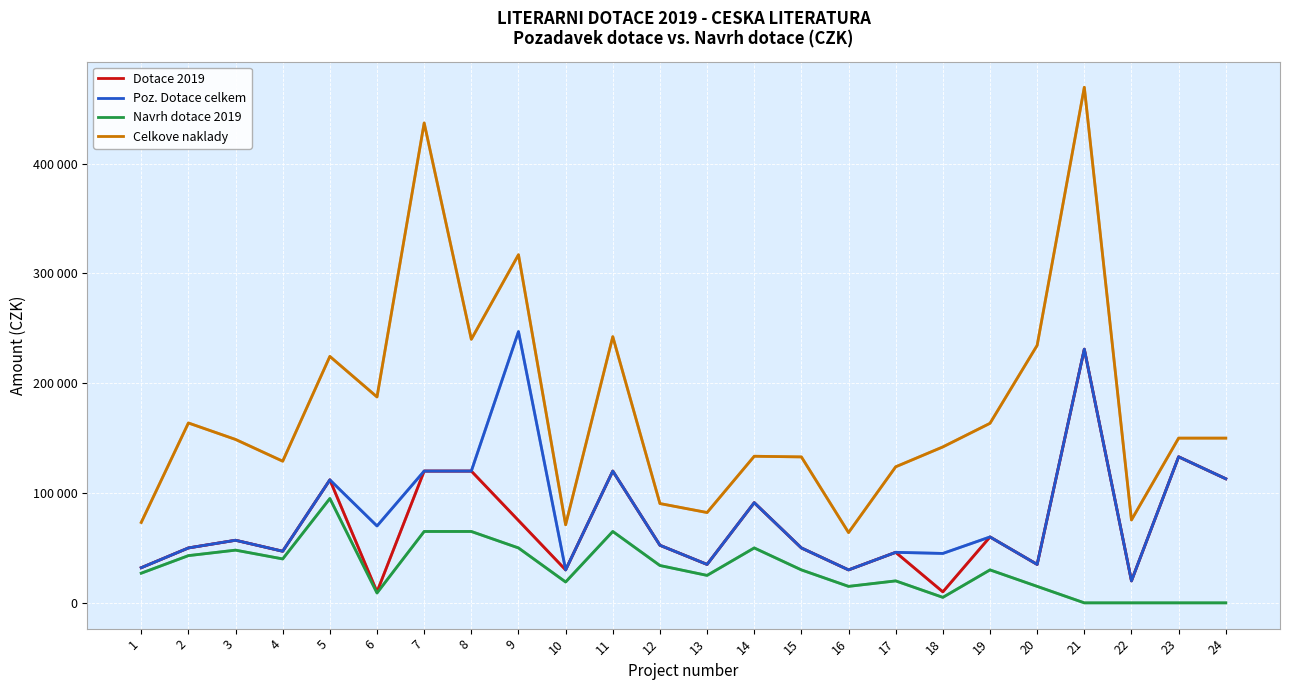

Is the value of Poz. Dotace celkem at 5 greater than the value of Celkove naklady at 15?

No